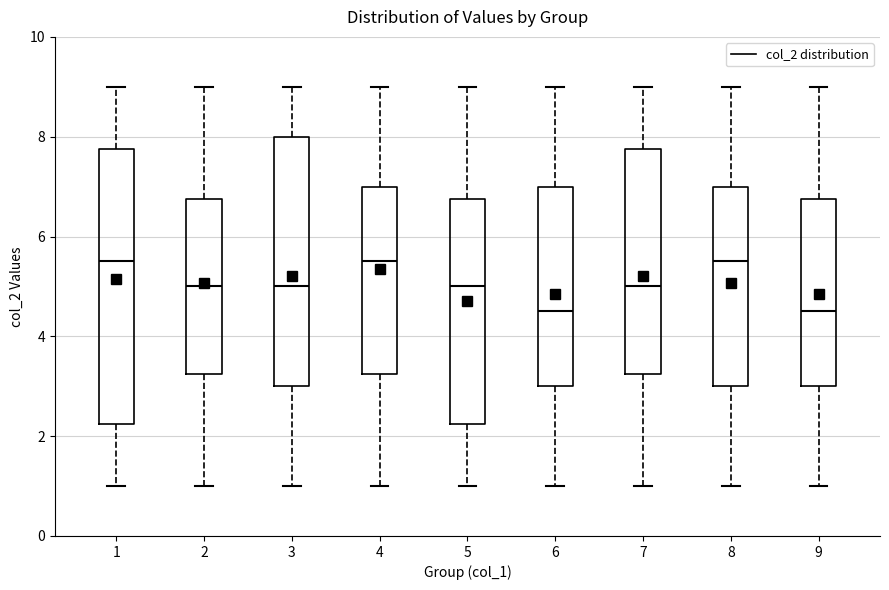

Which box is the tallest, from its lower edge to its upper edge?

1